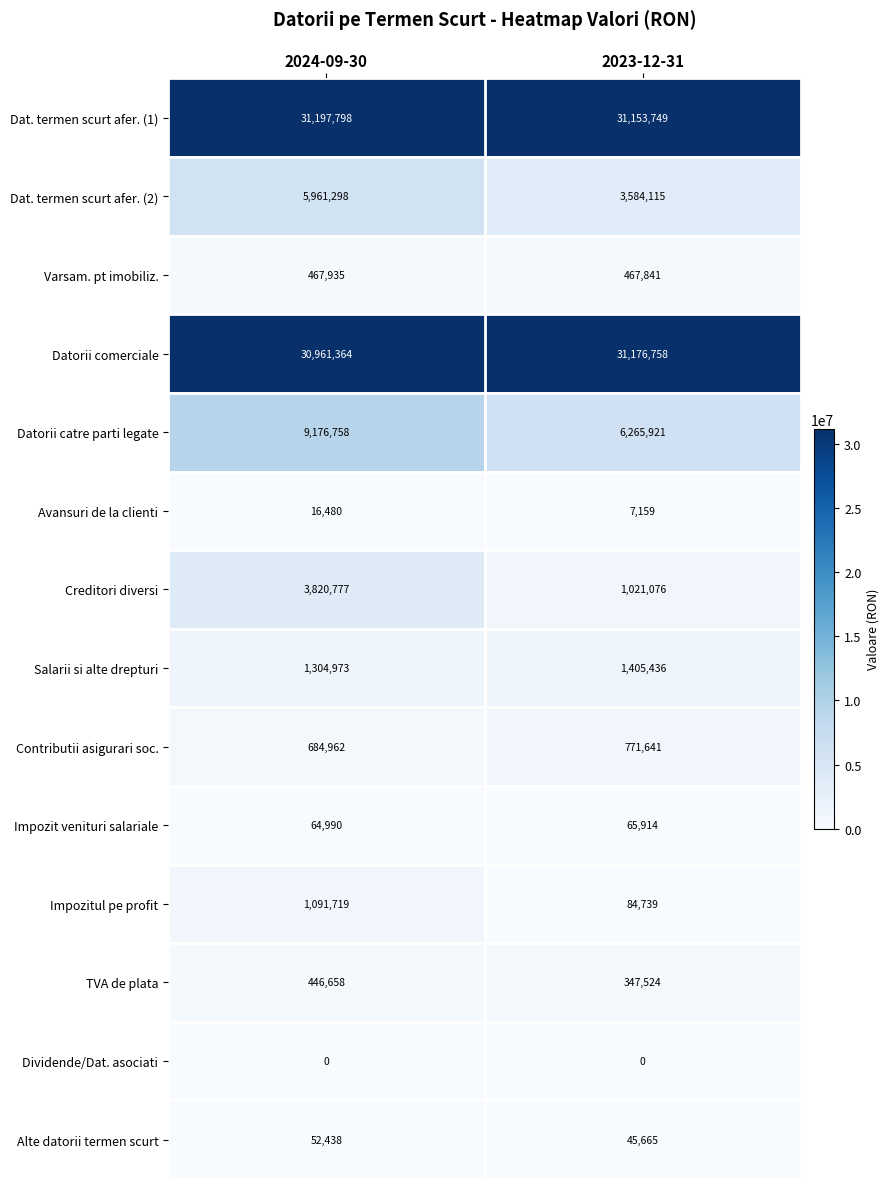

What is the difference between the Dat. termen scurt afer. (1) values at 2024-09-30 and 2023-12-31?

44049